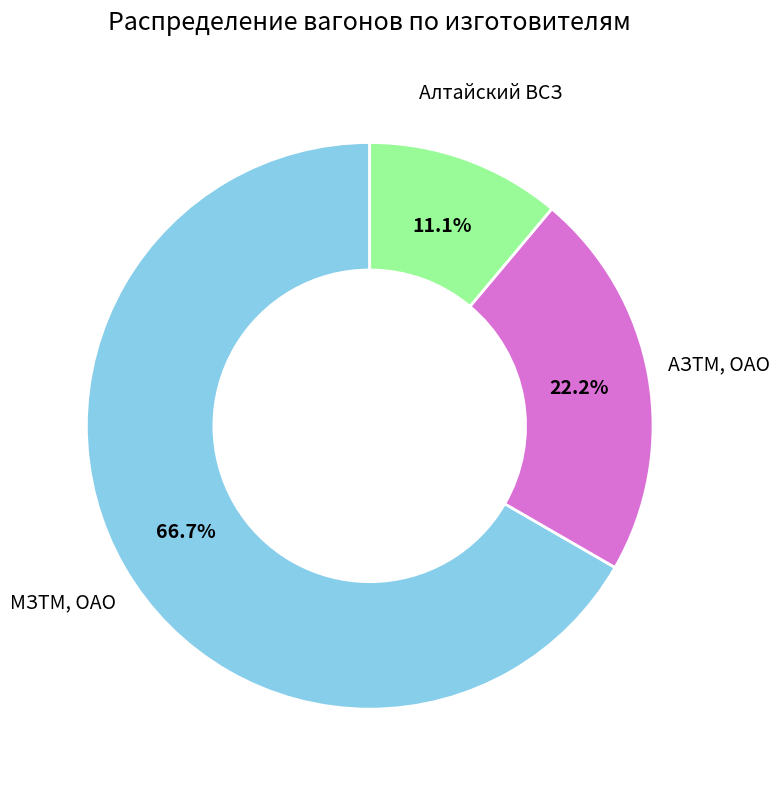

To the nearest percent, what is the difference between the largest and smallest slice percentages?

56%